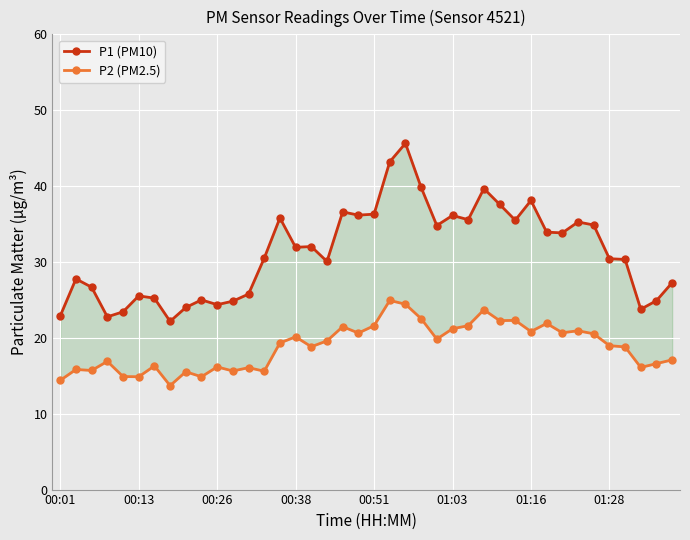

Which series changed the most between 33 and 34?

P1 (PM10)